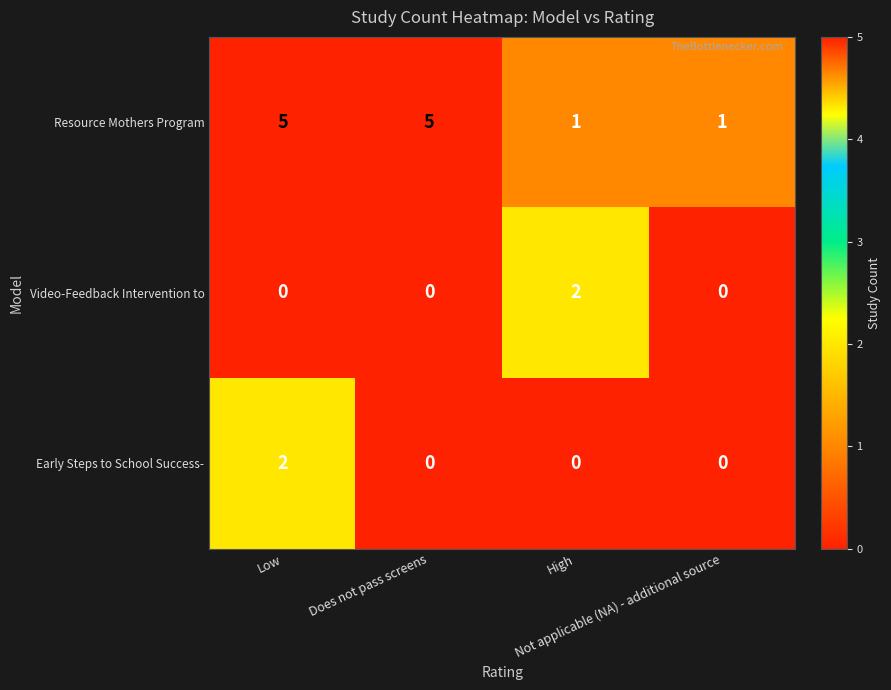

What is the greatest value displayed?

5